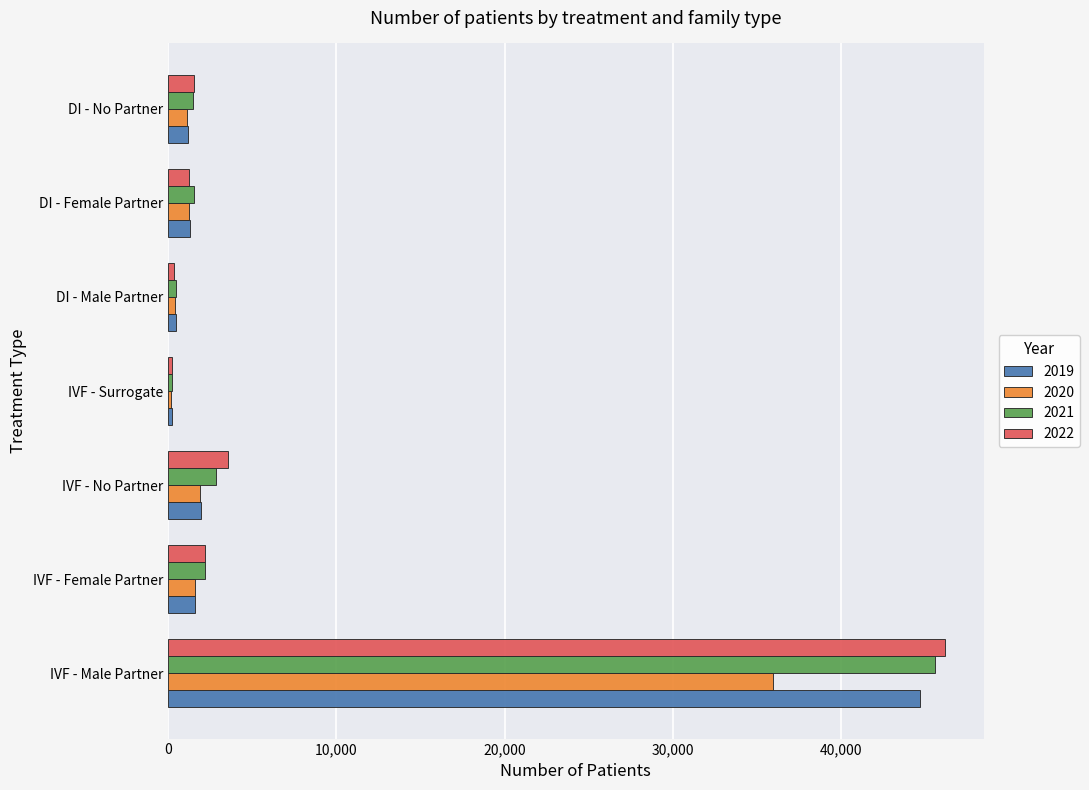

The value of 2021 at DI - No Partner is 1522. True or false?

True